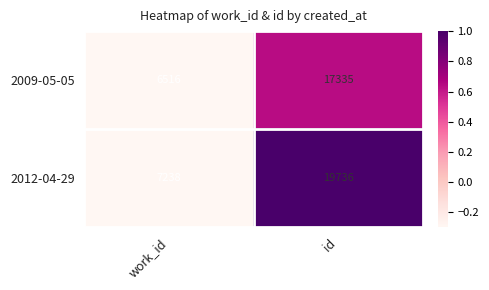

What is the smallest value displayed?

6516